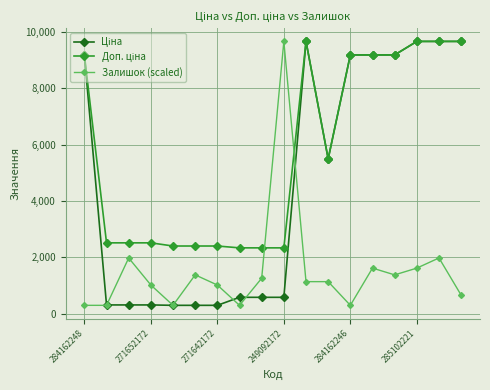

What is the maximum value shown in the chart?

9664.7